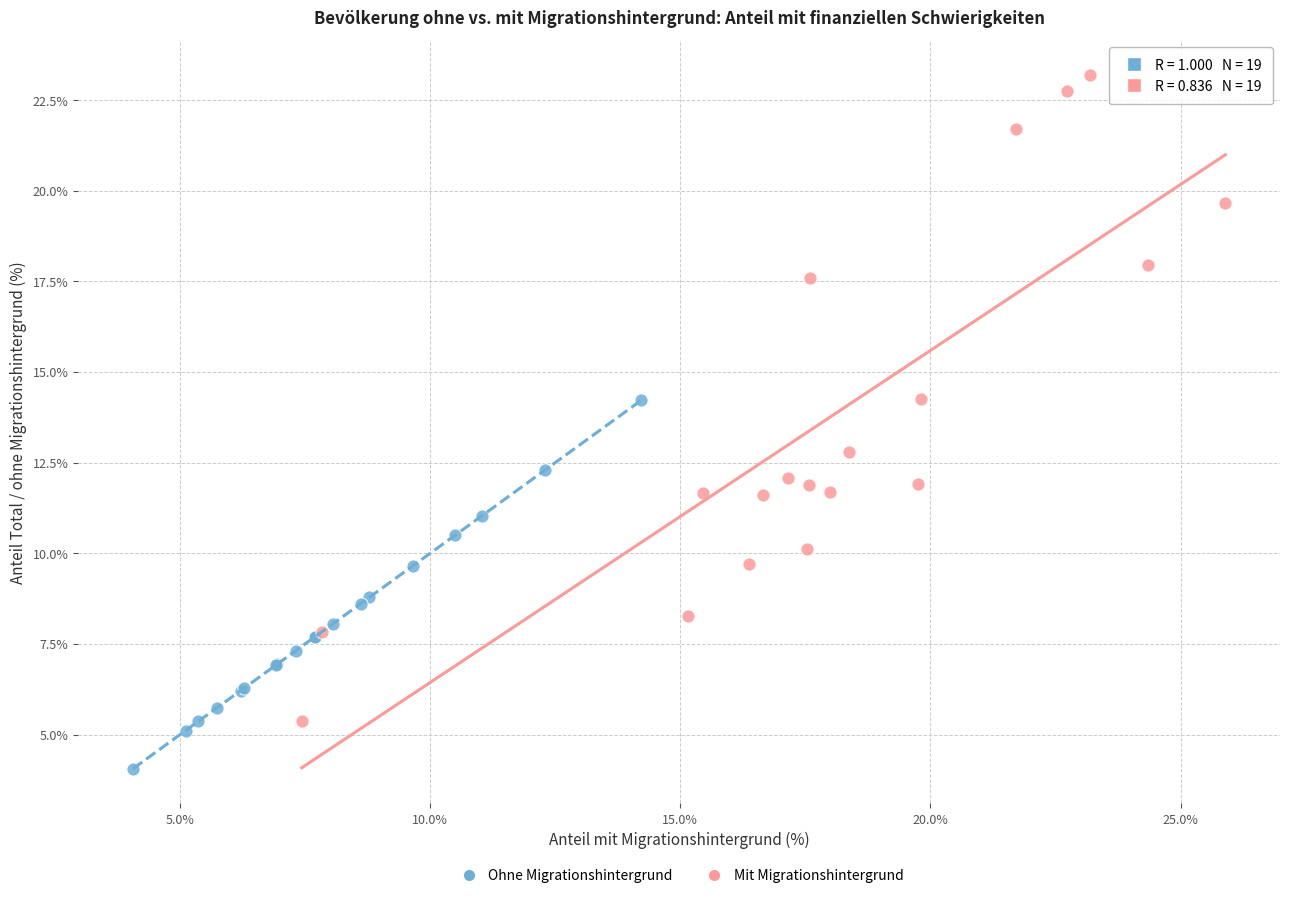

Which series reaches the maximum Y coordinate?

Mit Migrationshintergrund